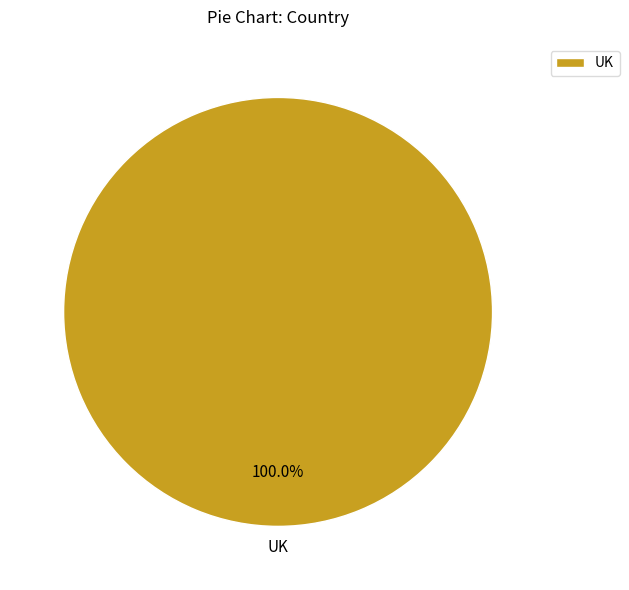

Does UK account for over 50% of the chart?

Yes